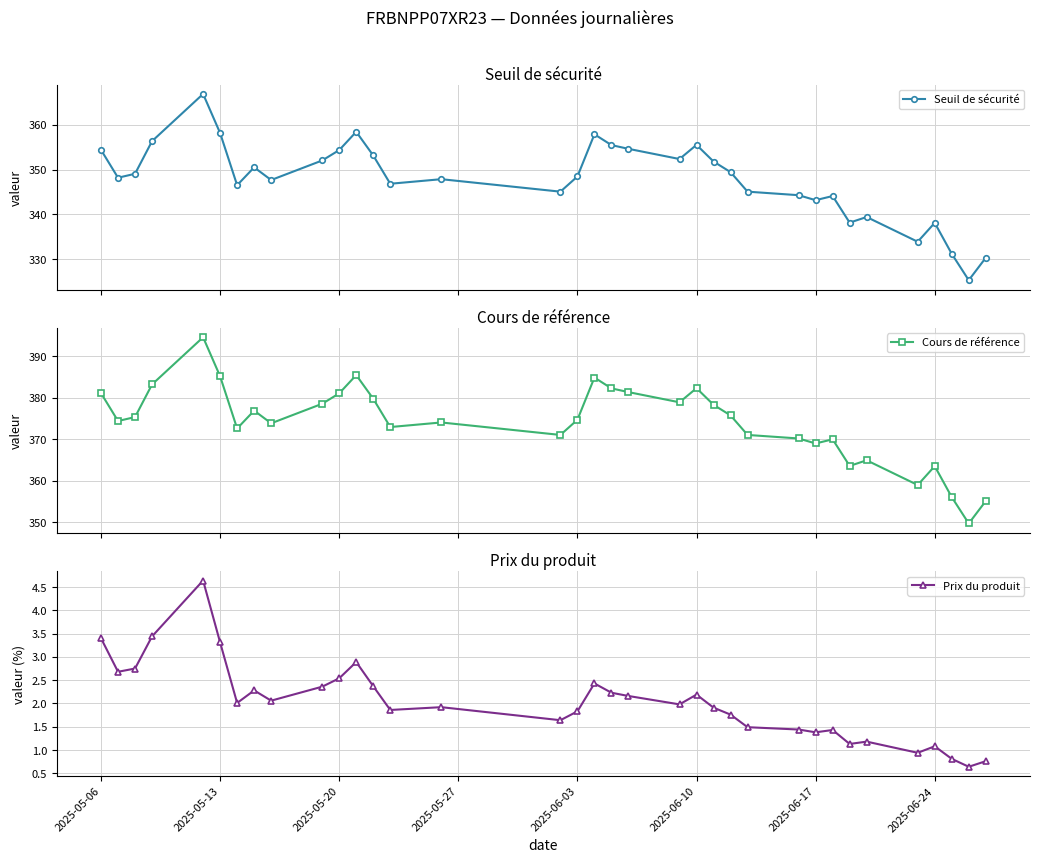

Where does the Prix du produit series first go above 1?

2025-05-06